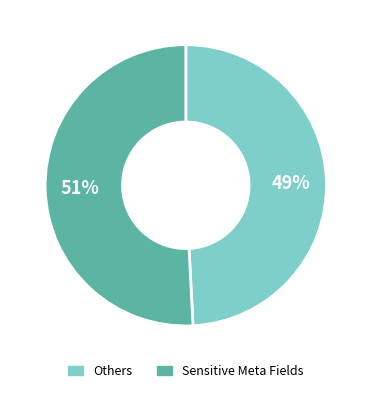

How many slices are in this pie chart?

2